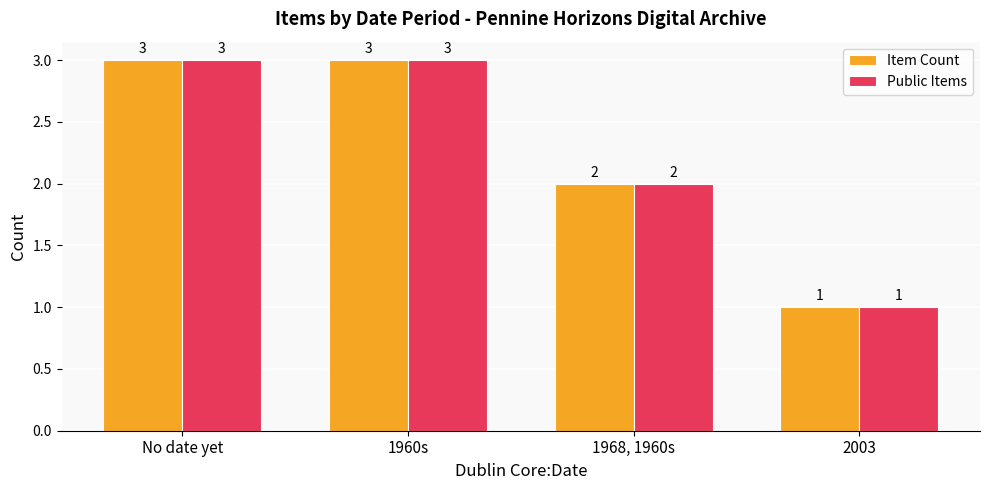

Which category has the lowest value in the Item Count series?

2003